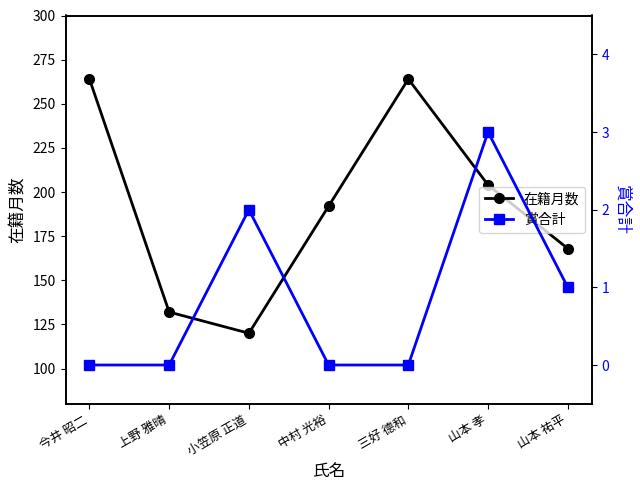

What is the label of the 1st point from the right?

山本 祐平